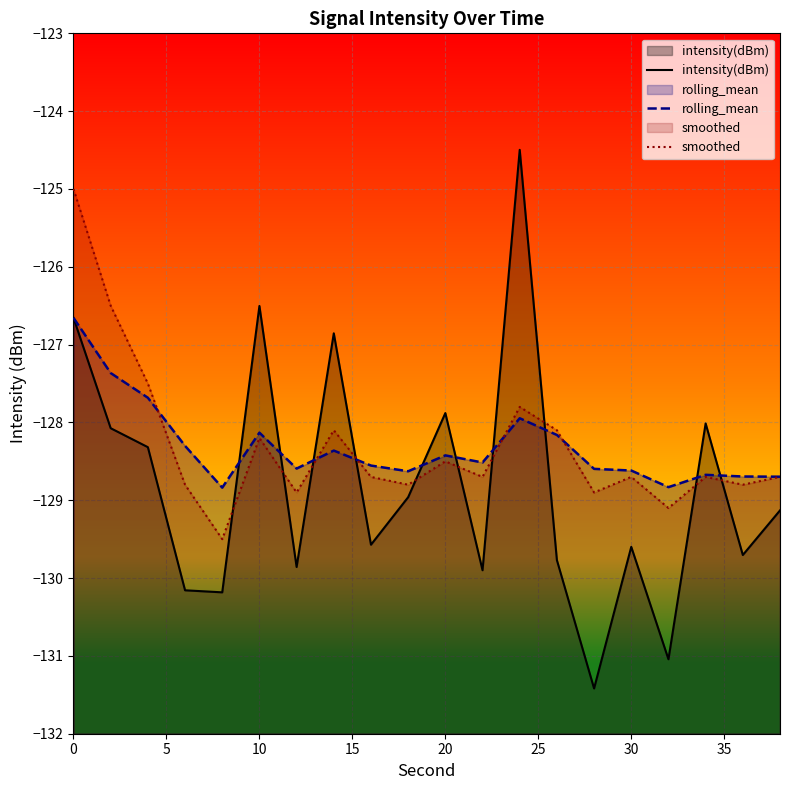

The smoothed series shows -29.8 at 30. True or false?

False